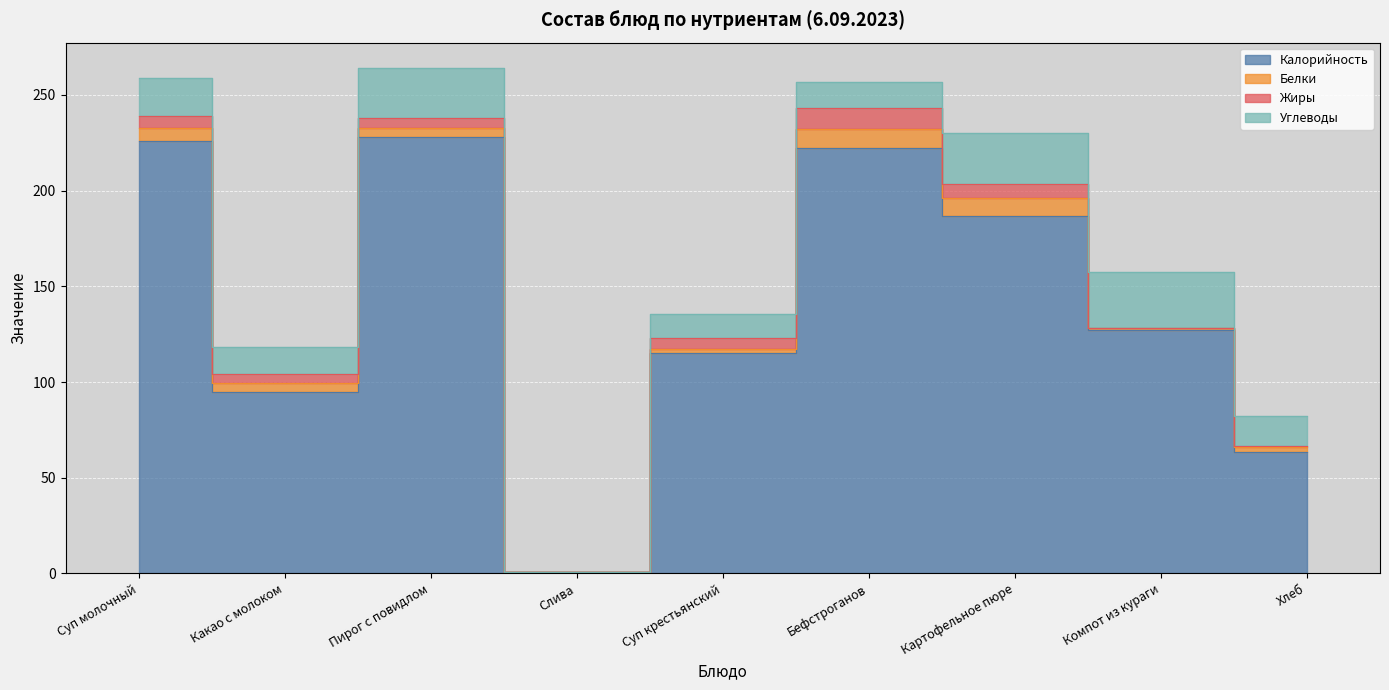

Read the Белки value at Суп крестьянский.

2.3